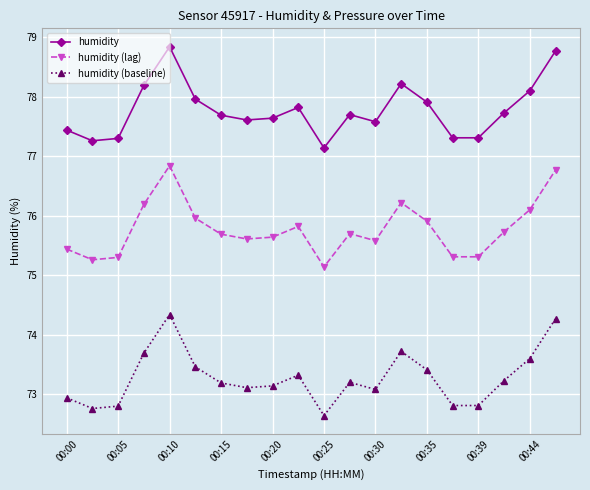

At how many categories does at least one series exceed 72?

20